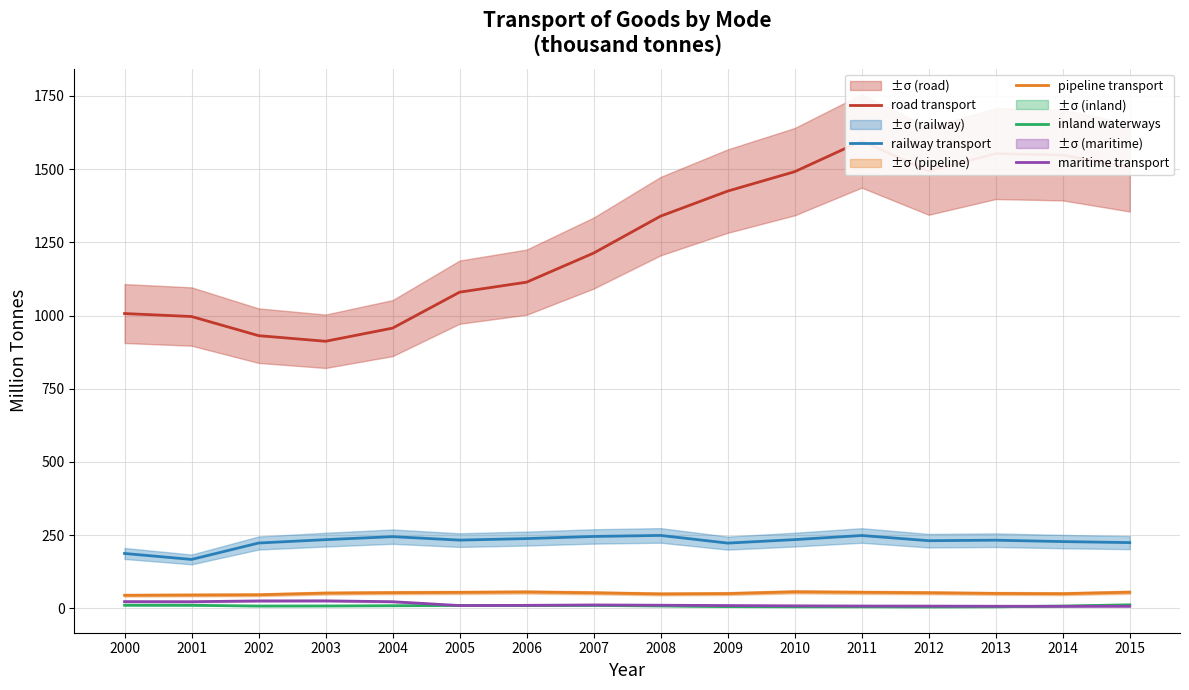

List the labels in order of pipeline transport value, largest first.

2010, 2006, 2015, 2011, 2005, 2004, 2012, 2007, 2003, 2013, 2009, 2014, 2008, 2002, 2001, 2000